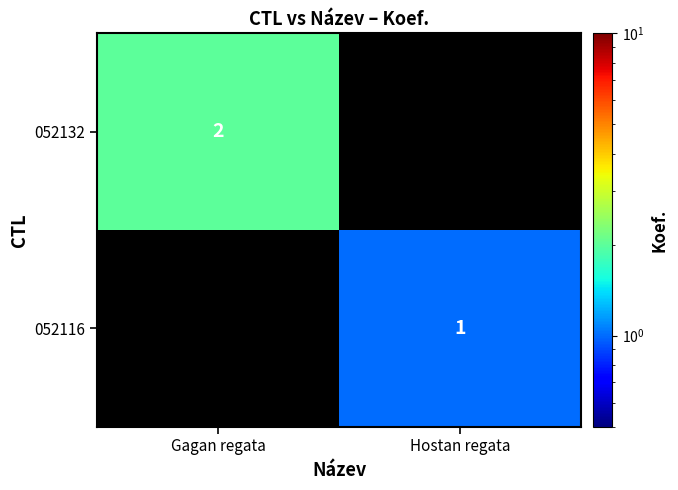

The value of 052116 at Hostan regata is 1. True or false?

True